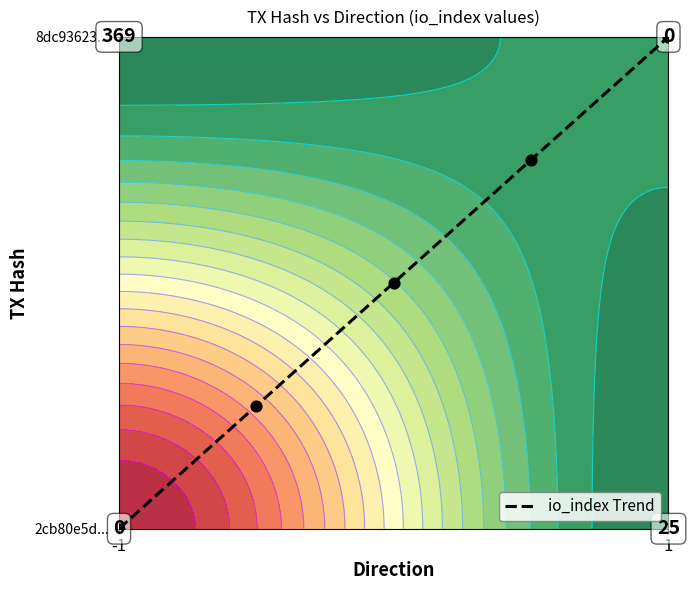

What is the difference between the second highest and minimum values?

0.8